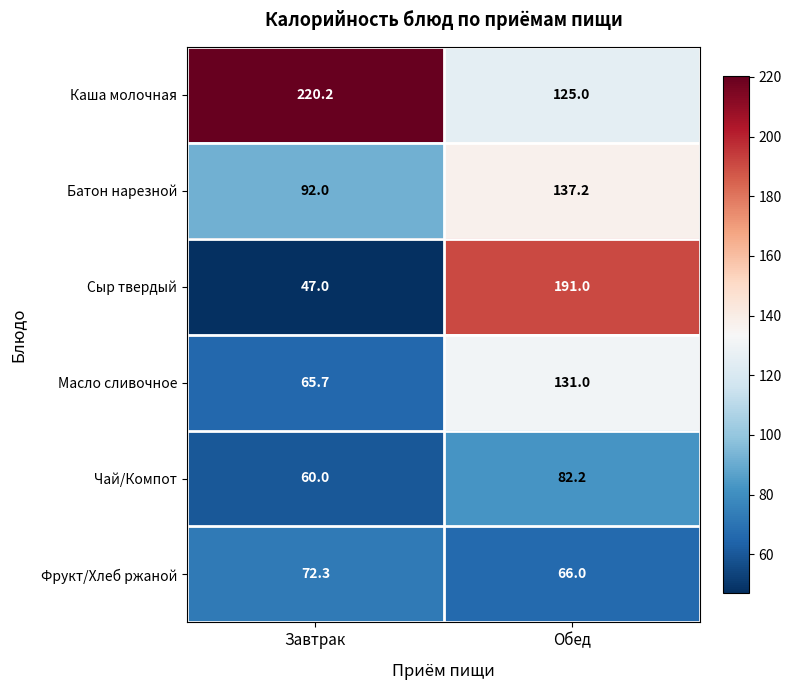

Reading left to right, list all the values displayed in this chart.

Каша молочная: 220.2	125.0
Батон нарезной: 92.0	137.2
Сыр твердый: 47.0	191.0
Масло сливочное: 65.7	131.0
Чай/Компот: 60.0	82.2
Фрукт/Хлеб ржаной: 72.3	66.0